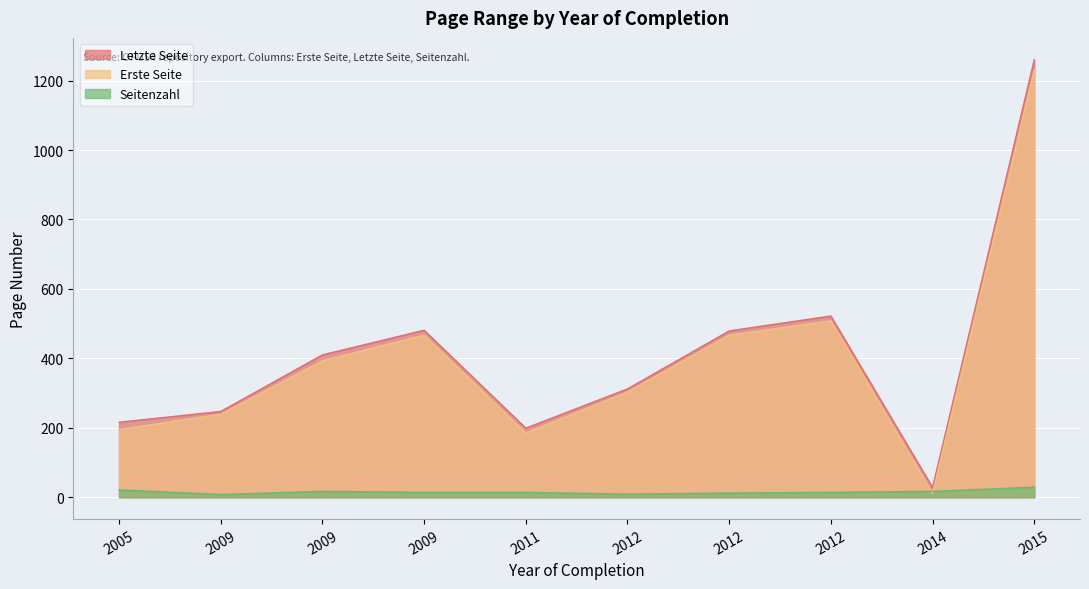

Rank the series by their maximum value, from highest to lowest.

Letzte Seite, Erste Seite, Seitenzahl